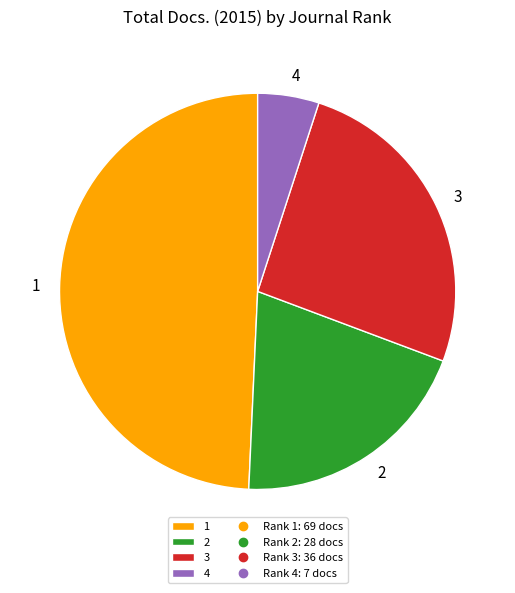

Between 3 and 4, which is larger?

3